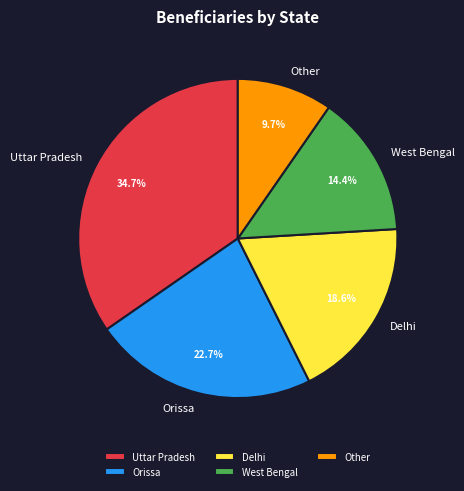

True or false: West Bengal accounts for 14% of the total.

True